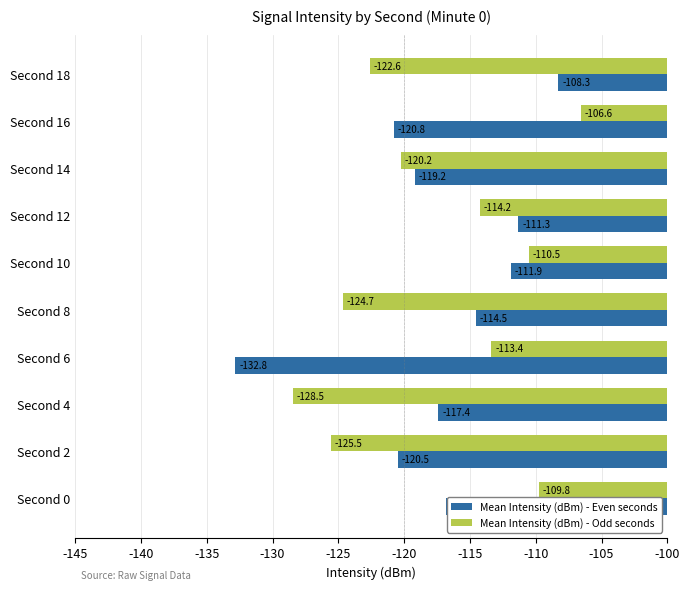

Which series has the largest total across all categories?

Mean Intensity (dBm) - Even seconds